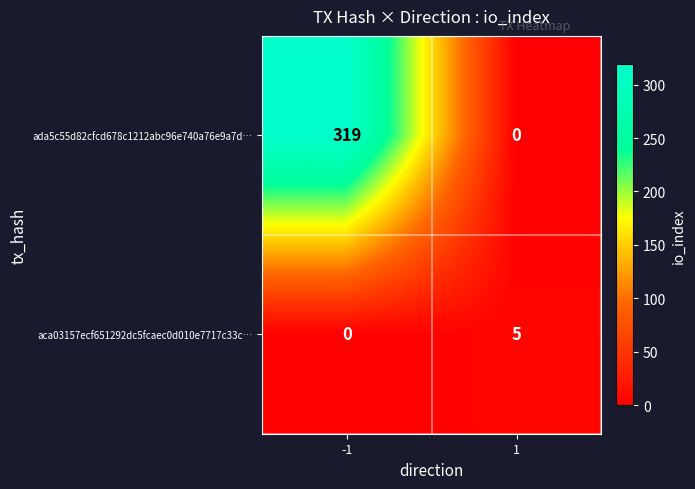

What is the difference between the maximum and minimum values in the aca03157ecf651292dc5fcaec0d010e7717c33c… series?

5